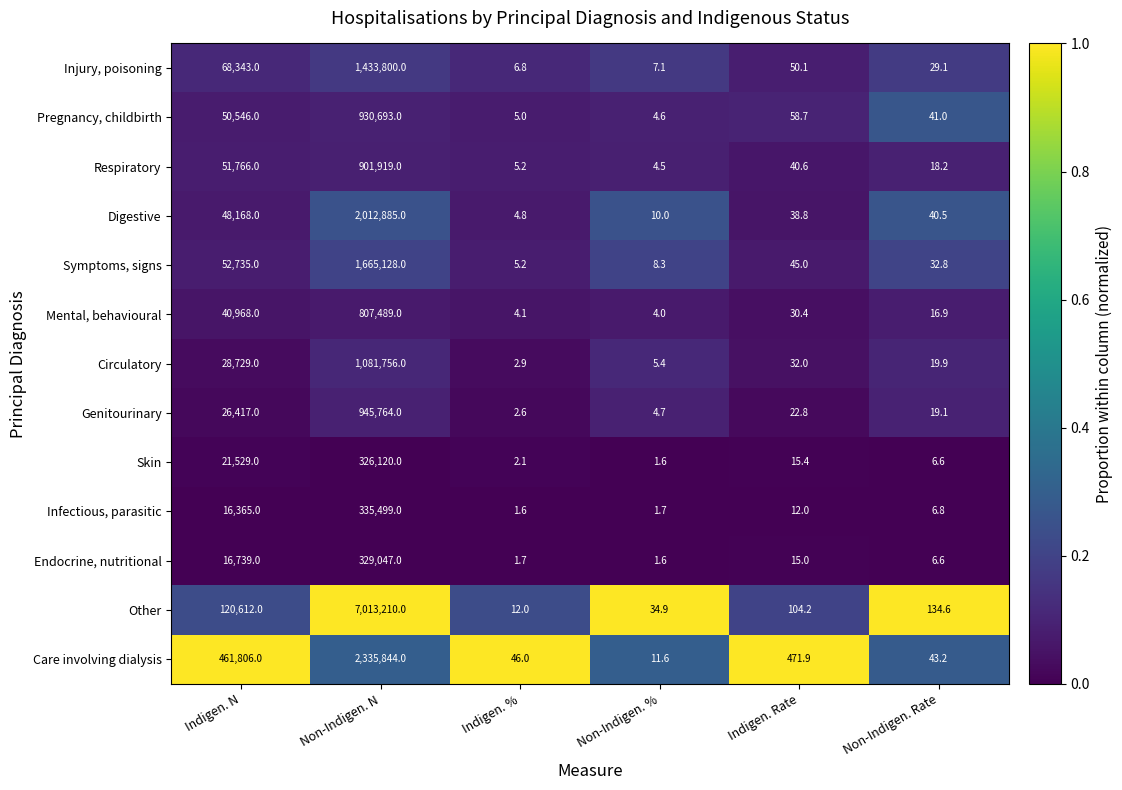

What is the difference between the maximum and second lowest values in the Skin series?

326117.9